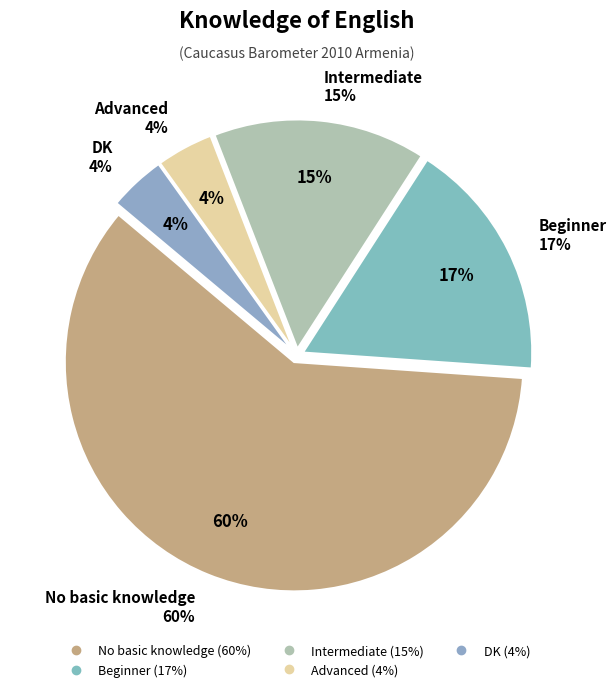

True or false: Intermediate accounts for 25% of the total.

False